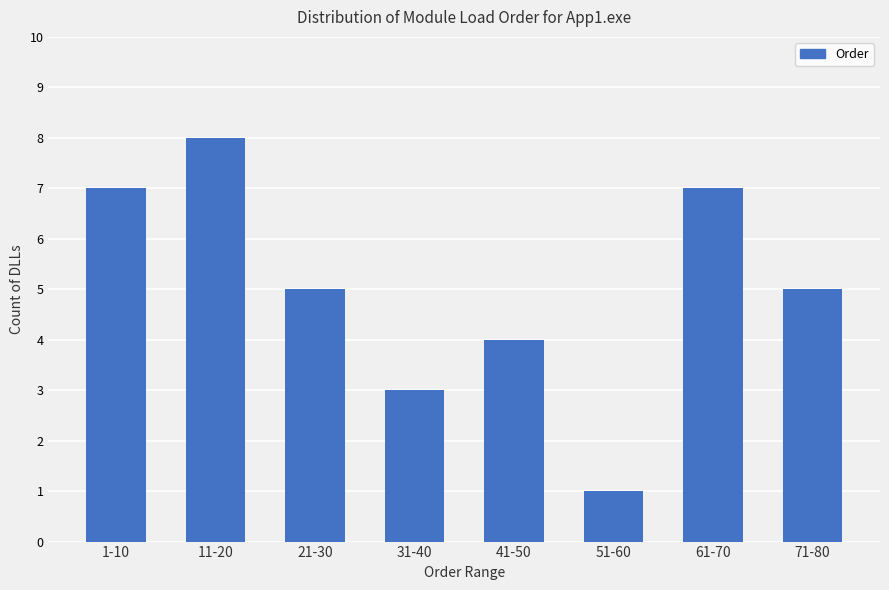

Reading left to right, transcribe all the data shown in this chart.

7	8	5	3	4	1	7	5